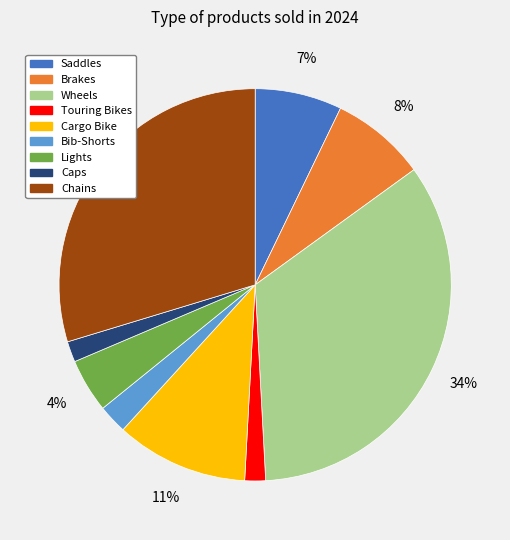

Does any single category account for the majority?

No